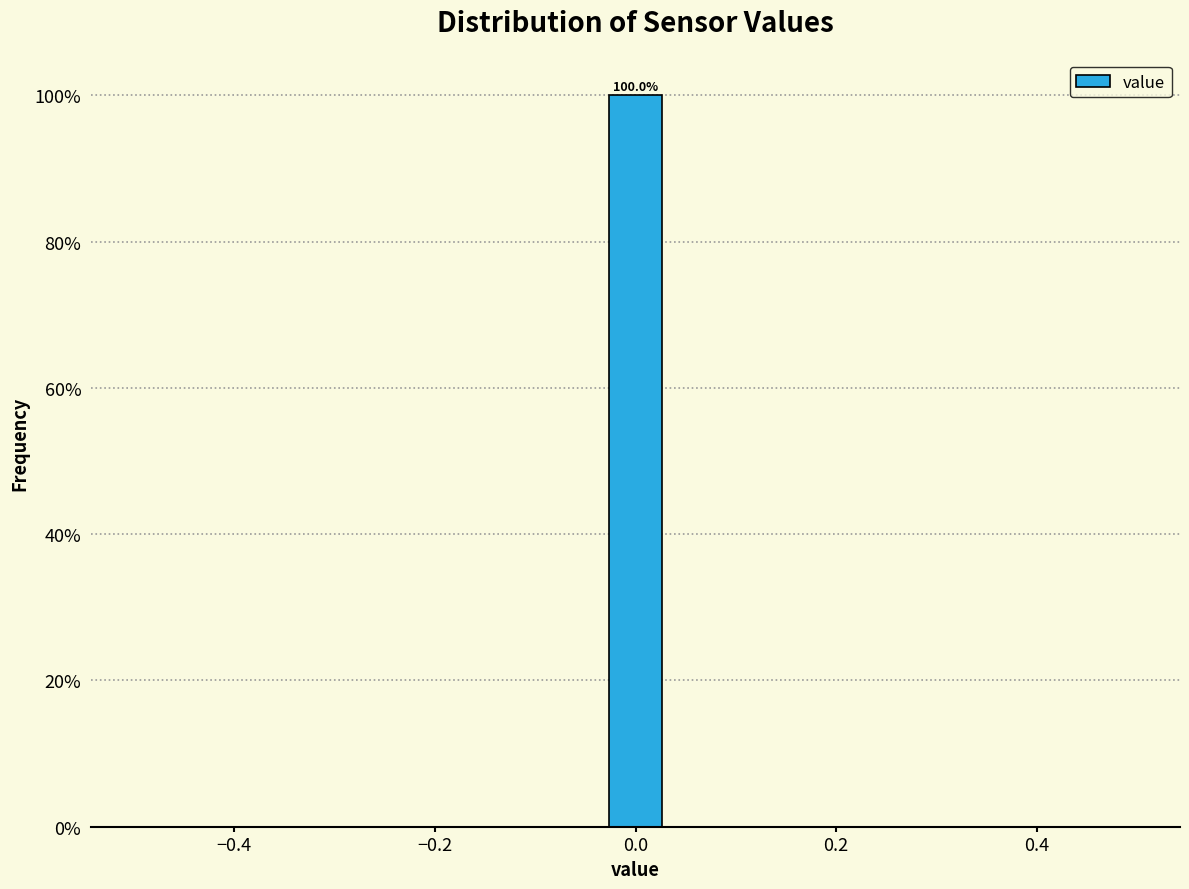

Read against the x-axis, roughly where is the centre of the tallest bar?

0.00